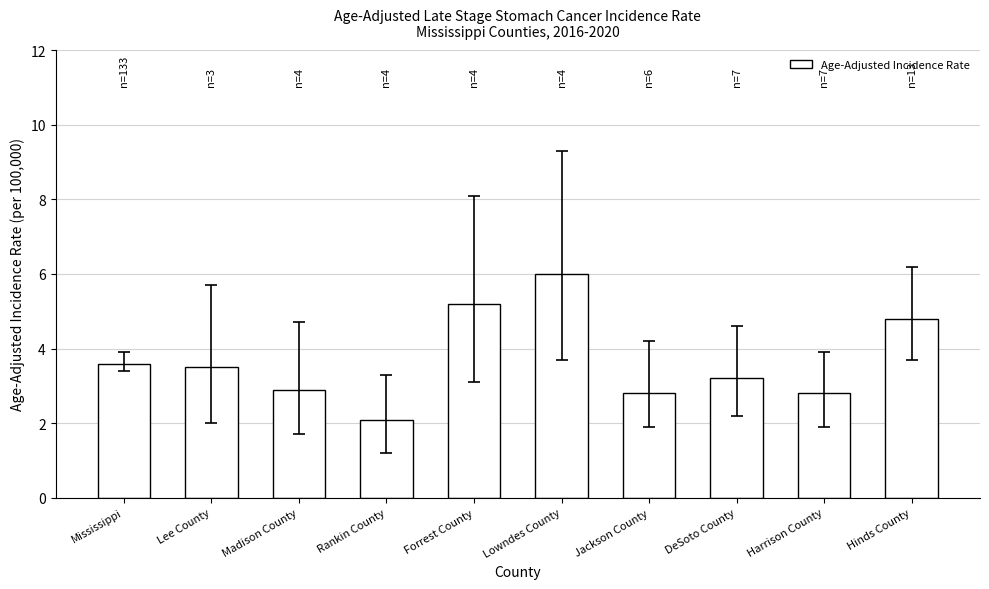

Where does the data first go above 3?

Mississippi